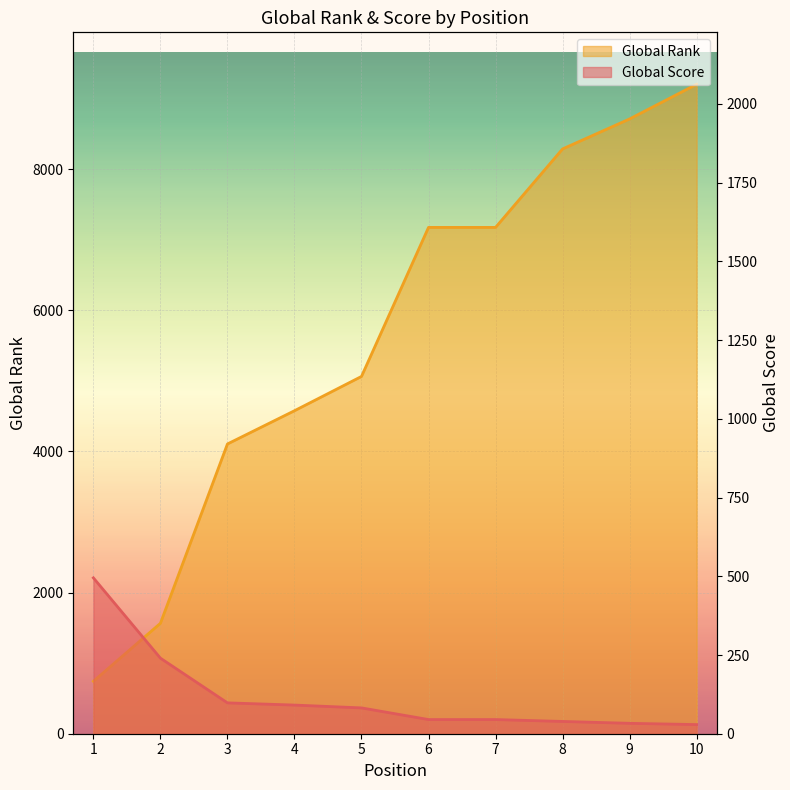

Rank the series by their maximum value, from highest to lowest.

Global Rank, Global Score